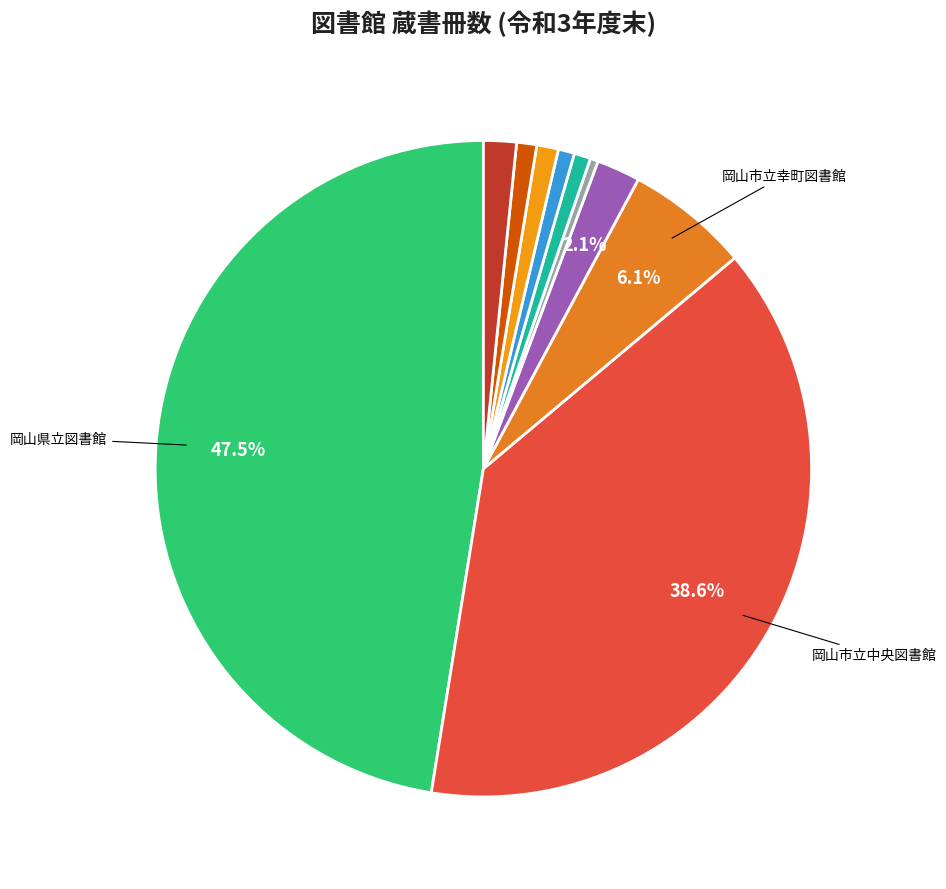

What is the smallest slice in the pie chart?

高梁市図書館